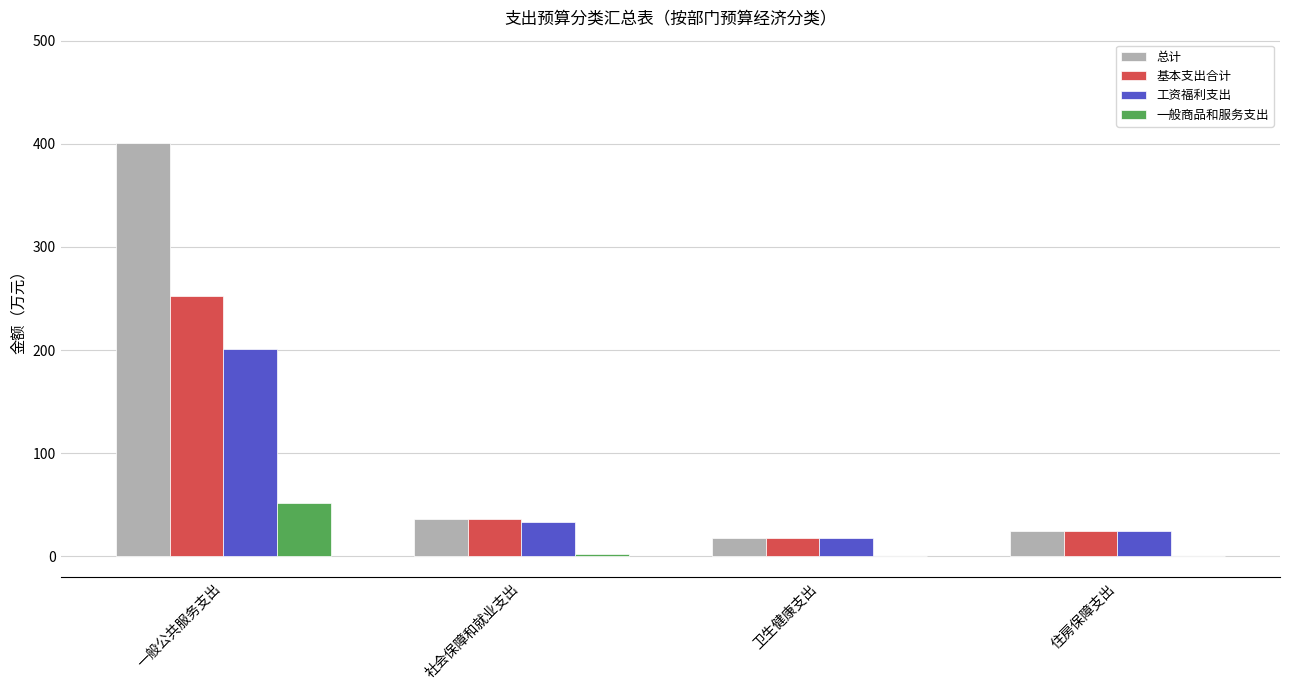

Which label corresponds to the largest value in the chart?

一般公共服务支出